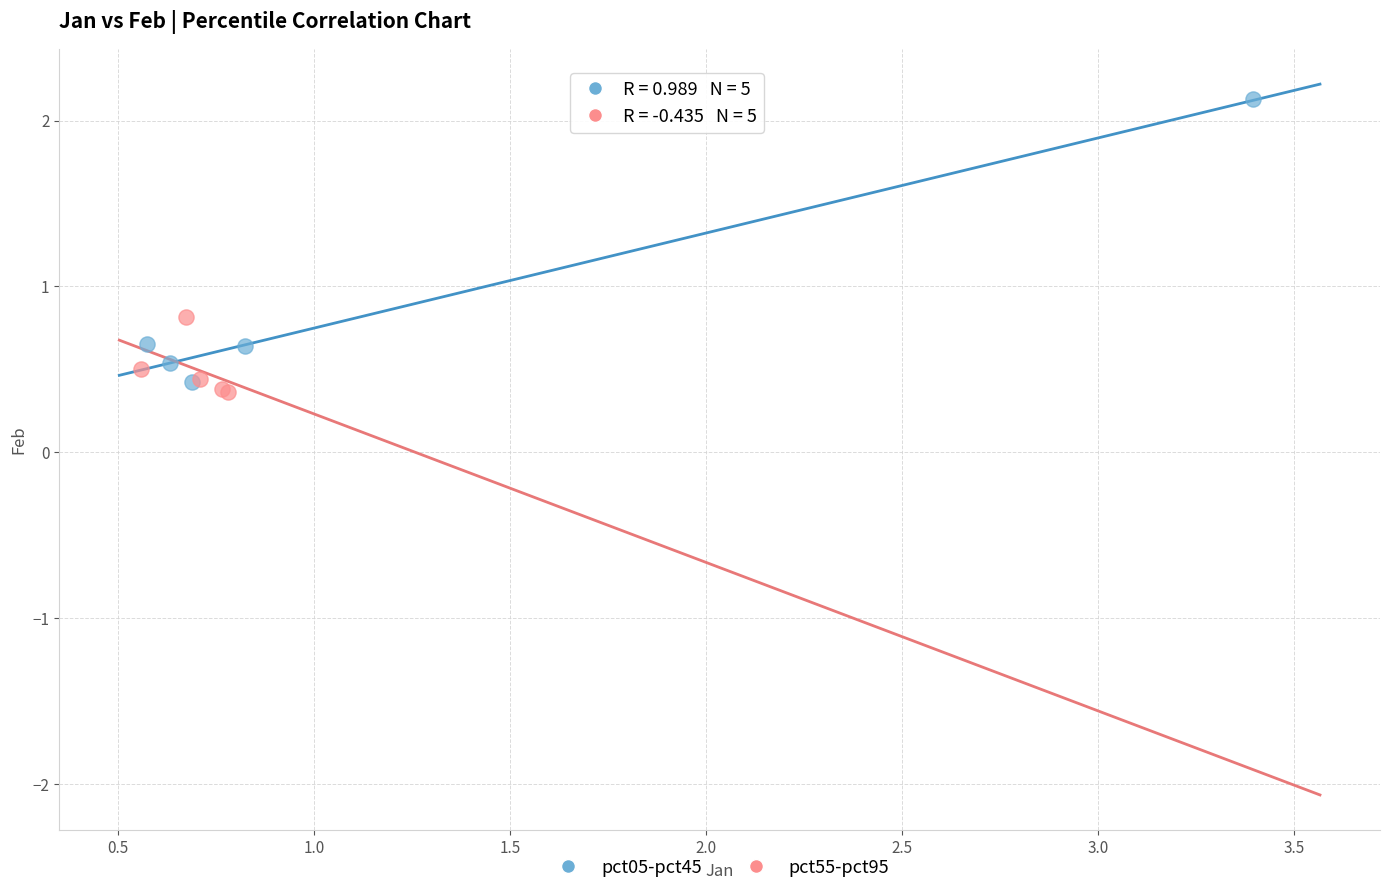

Which series contains the highest Y value?

pct05-pct45